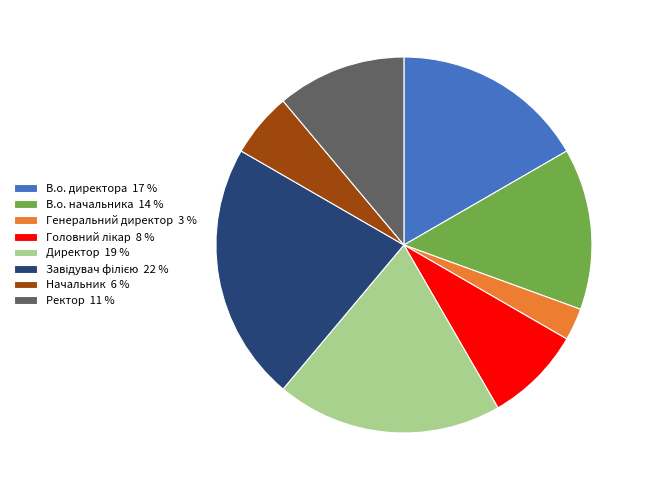

Is it true that Директор 19 % is 19% of the pie?

True